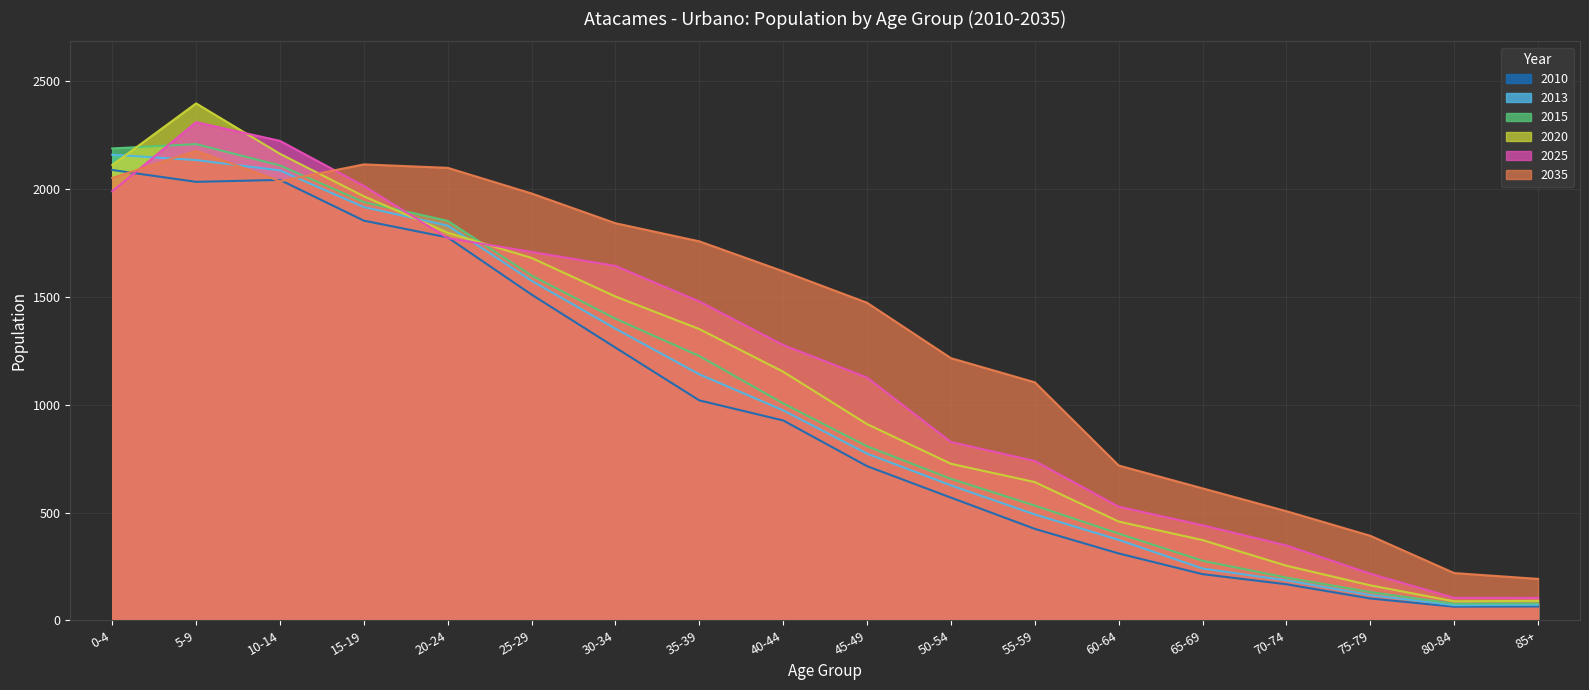

What is the label of the 11th point from the right?

35-39